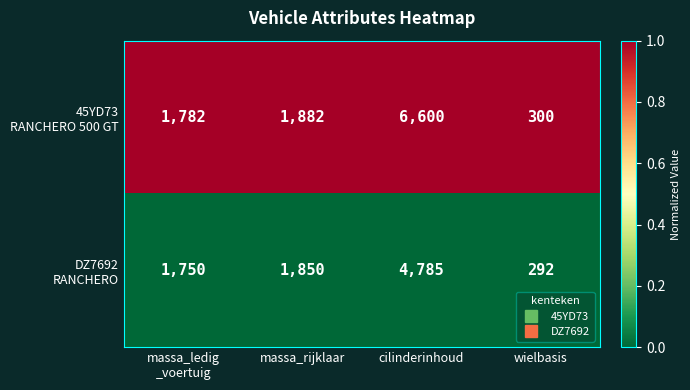

What is the difference between the highest and lowest values at wielbasis?

8